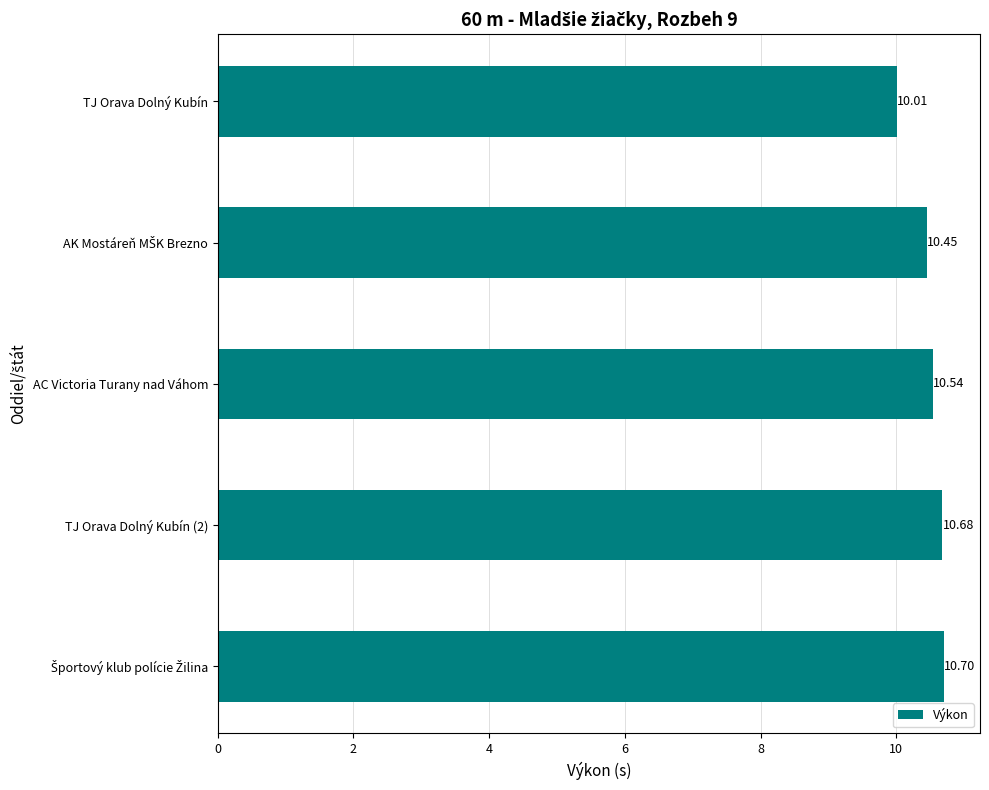

What is the change in value from AC Victoria Turany nad Váhom to TJ Orava Dolný Kubín (2)?

+0.1